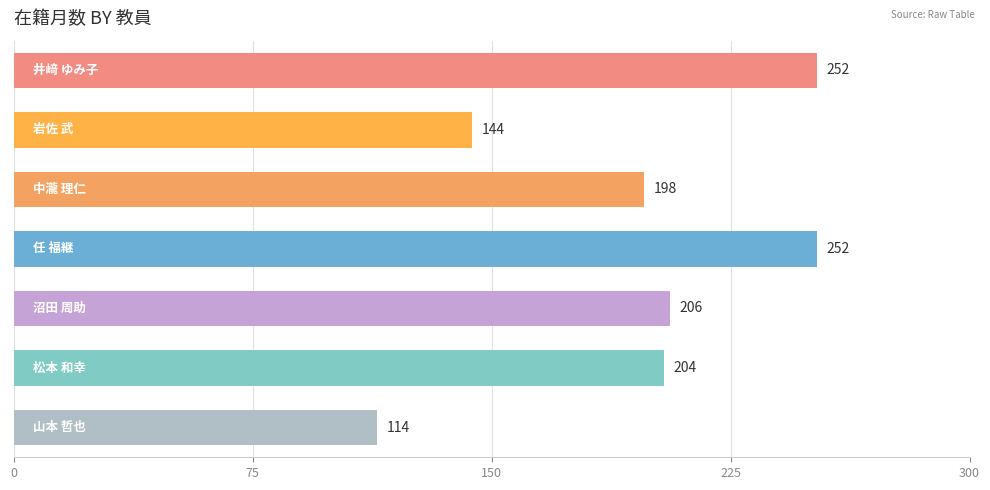

What is the difference between the second highest and second lowest values?

108